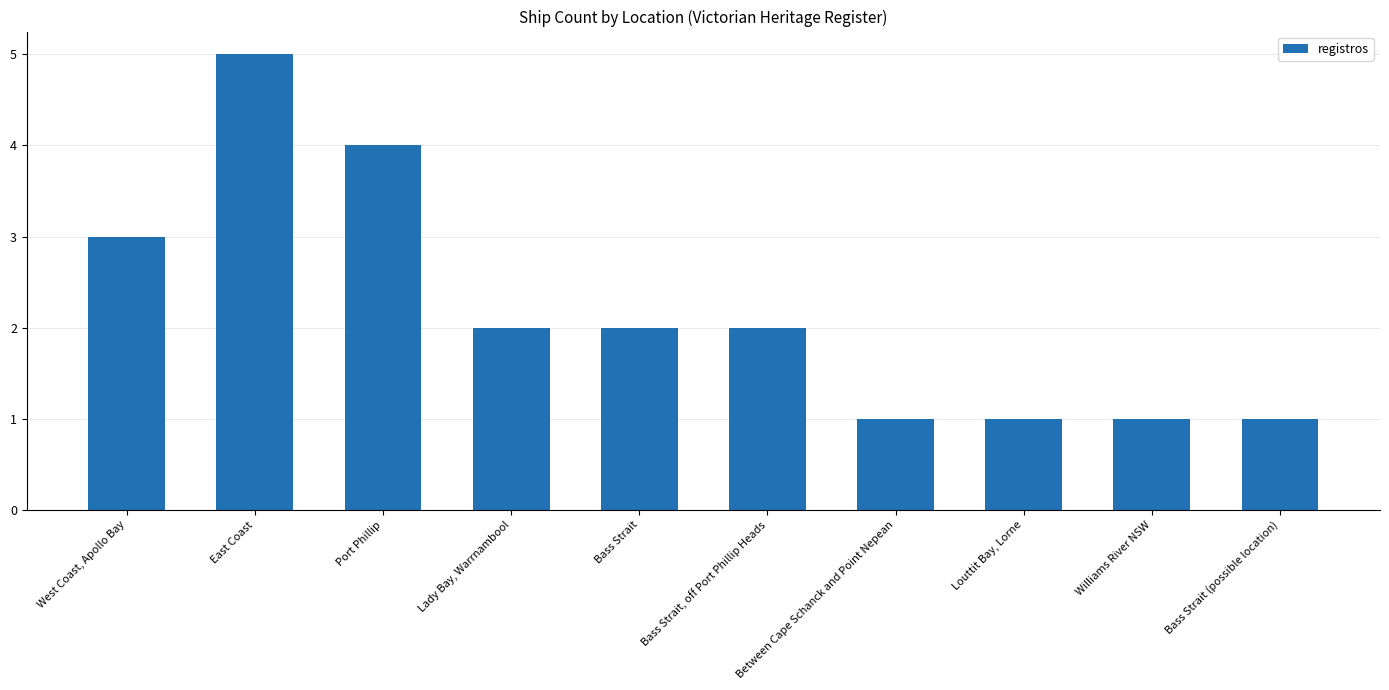

Between Port Phillip and East Coast, which is larger?

East Coast